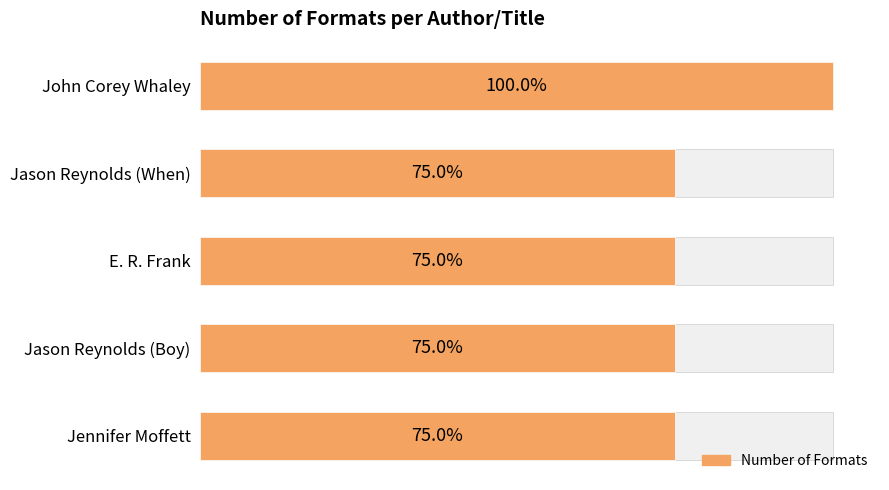

How many bars are there in total?

5